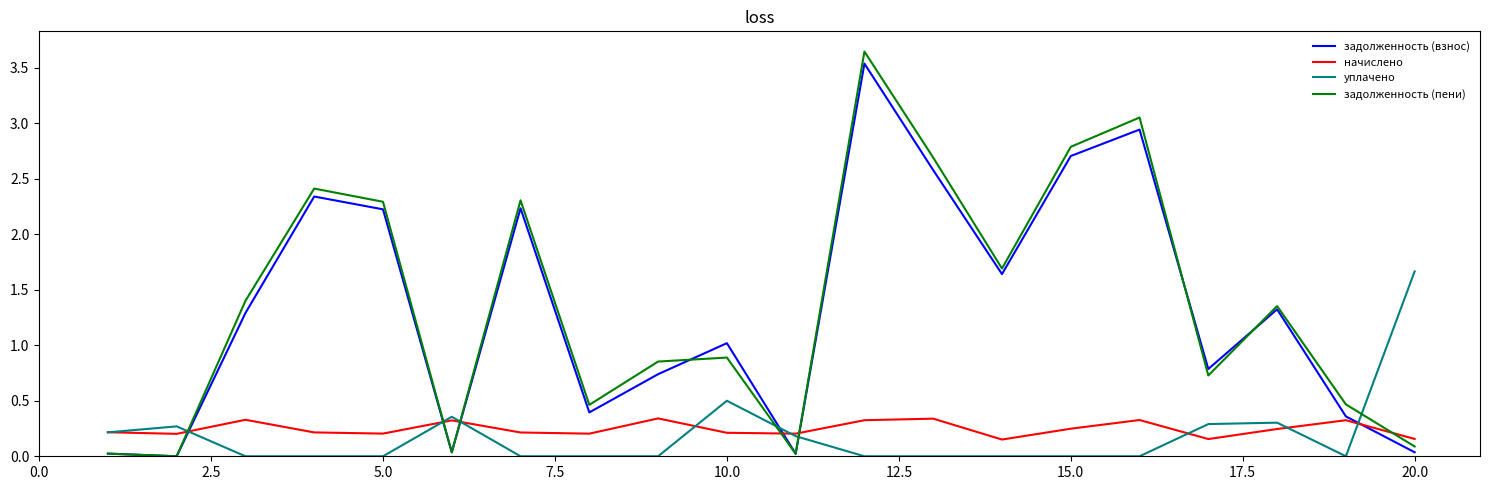

Does the chart display data point markers on the line(s)?

No